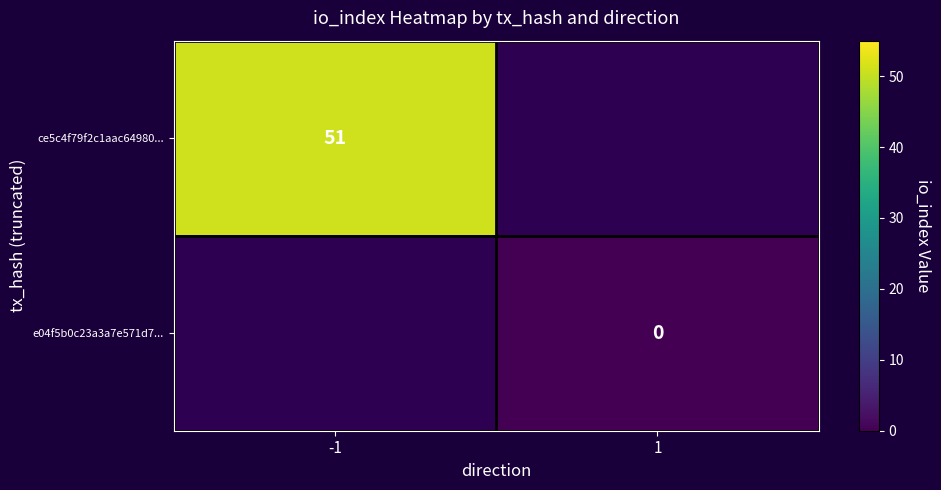

Is the value of ce5c4f79f2c1aac64980... at -1 greater than the value of e04f5b0c23a3a7e571d7... at 1?

Yes